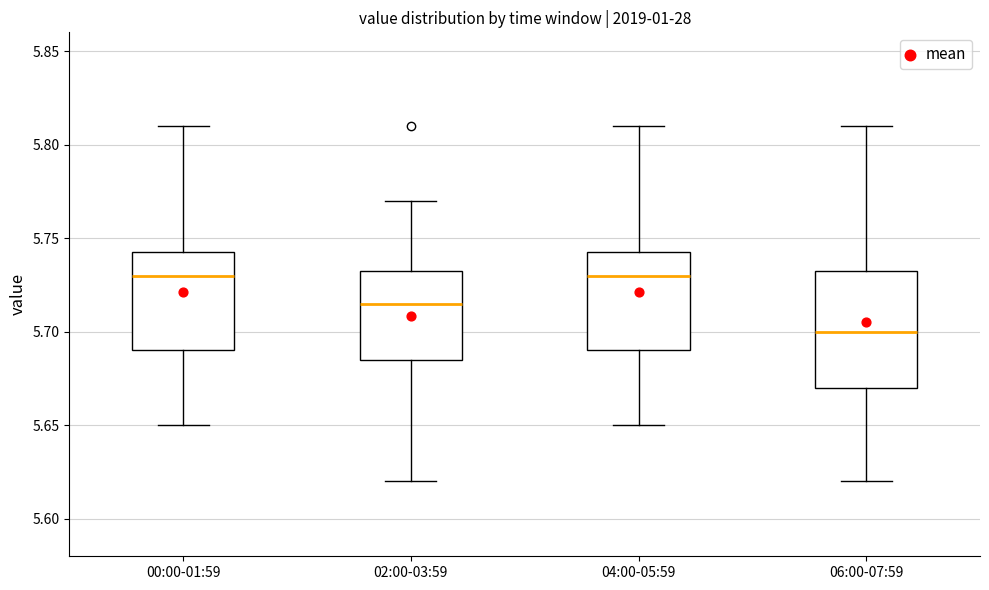

Which box's median line is the lowest?

06:00-07:59